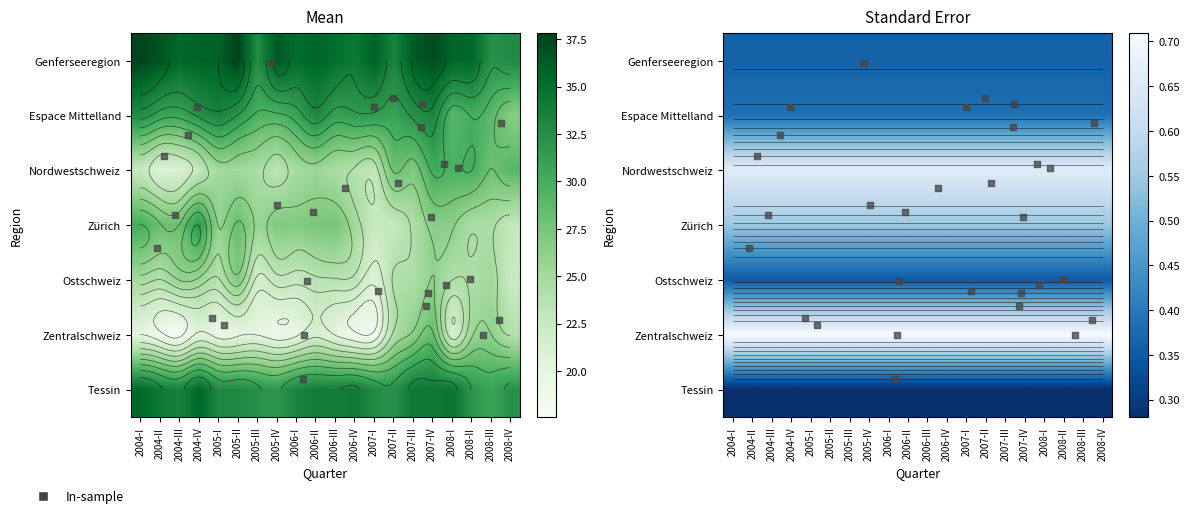

Where is Nordwestschweiz nearest to the value 25?

2005-I